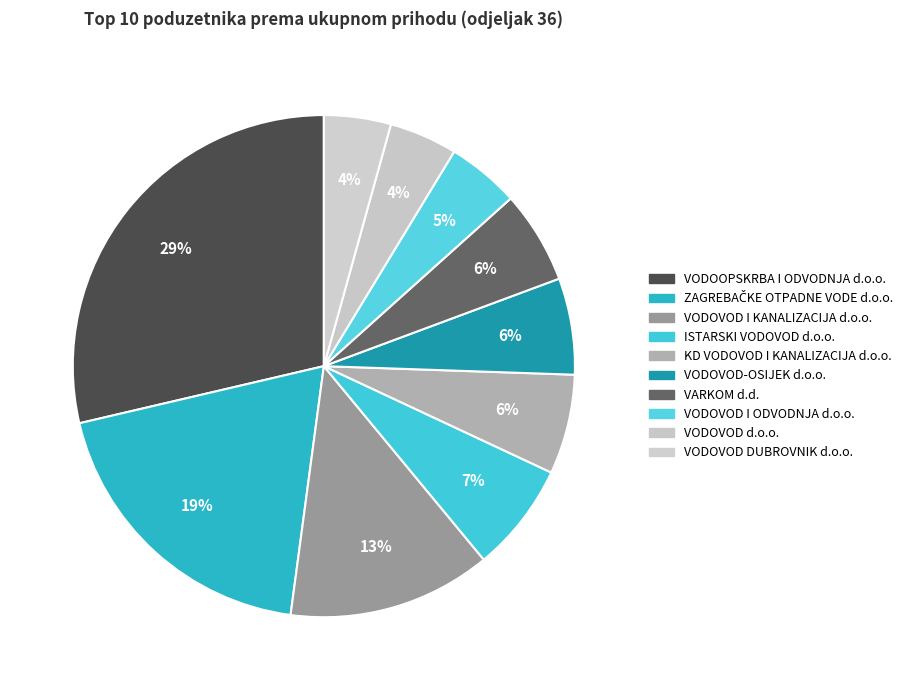

What is the change in value from ZAGREBAČKE OTPADNE VODE d.o.o. to KD VODOVOD I KANALIZACIJA d.o.o.?

-241730.7